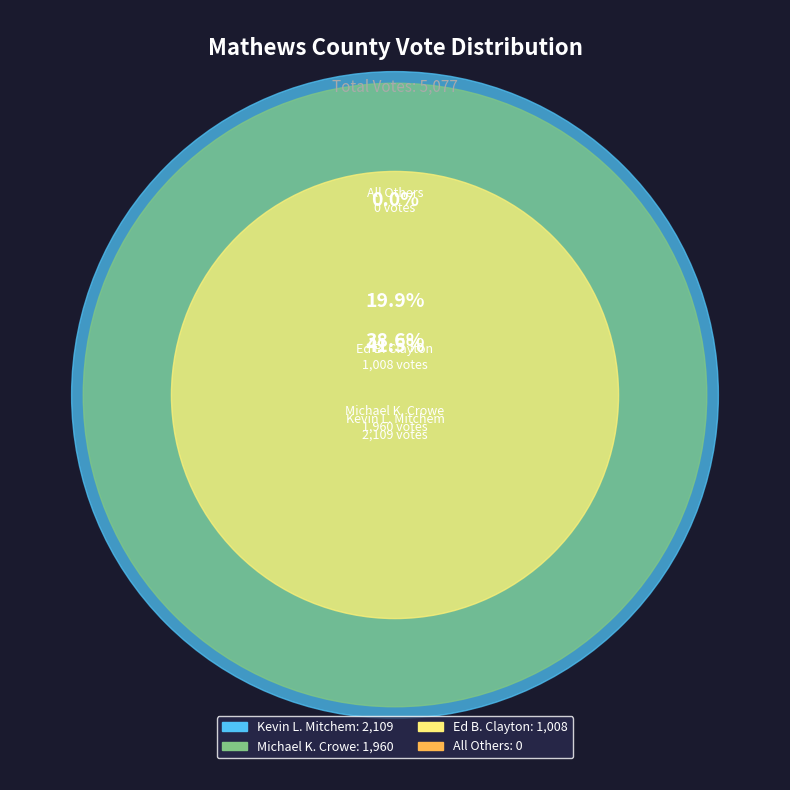

Rank the categories by value from lowest to highest.

All Others, Ed B. Clayton, Michael K. Crowe, Kevin L. Mitchem